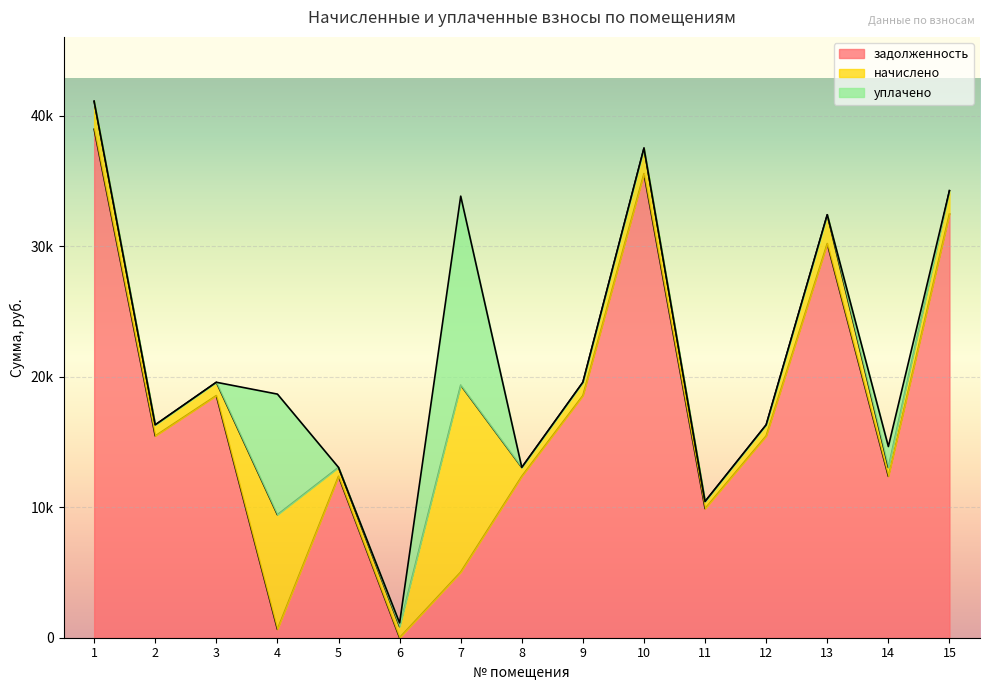

Between 3 and 12, which series saw the biggest shift?

задолженность